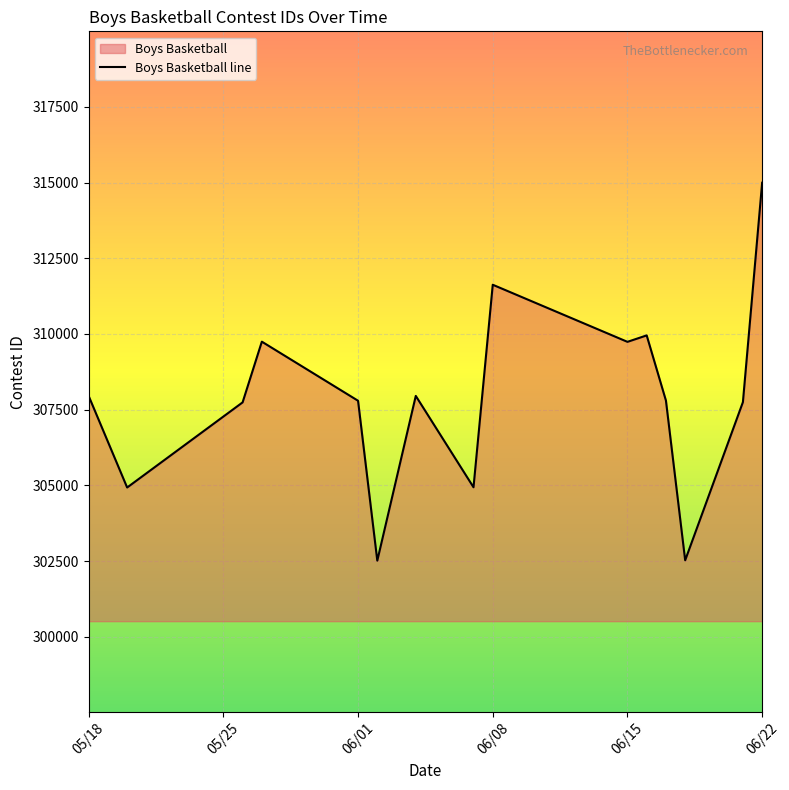

How many lines are shown in the chart?

1